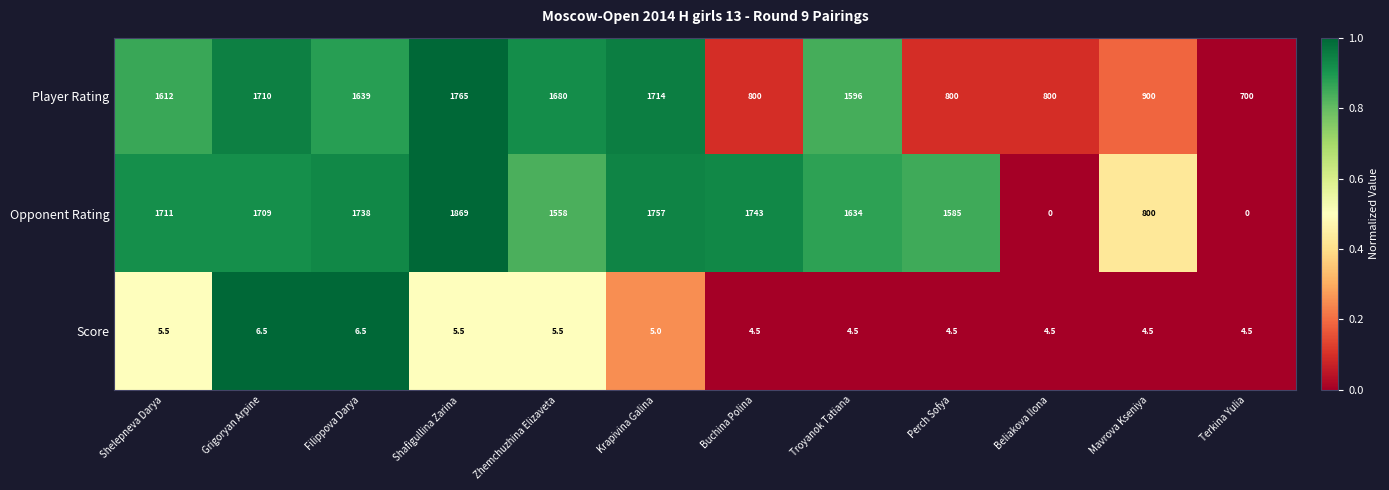

What is the average value of the Player Rating series?

1309.7